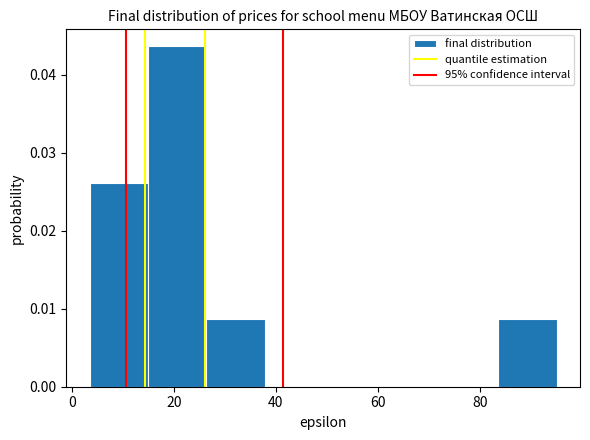

Reading left to right, list every bar in this chart as the range it spans on the x-axis followed by its height. Neither the bar edges nor the heights are printed on the chart, so give them approximately, as read against the axes.

4 to 14: 0.026
14 to 26: 0.044
26 to 38: 0.009
38 to 50: 0
50 to 60: 0
60 to 72: 0
72 to 84: 0
84 to 96: 0.009